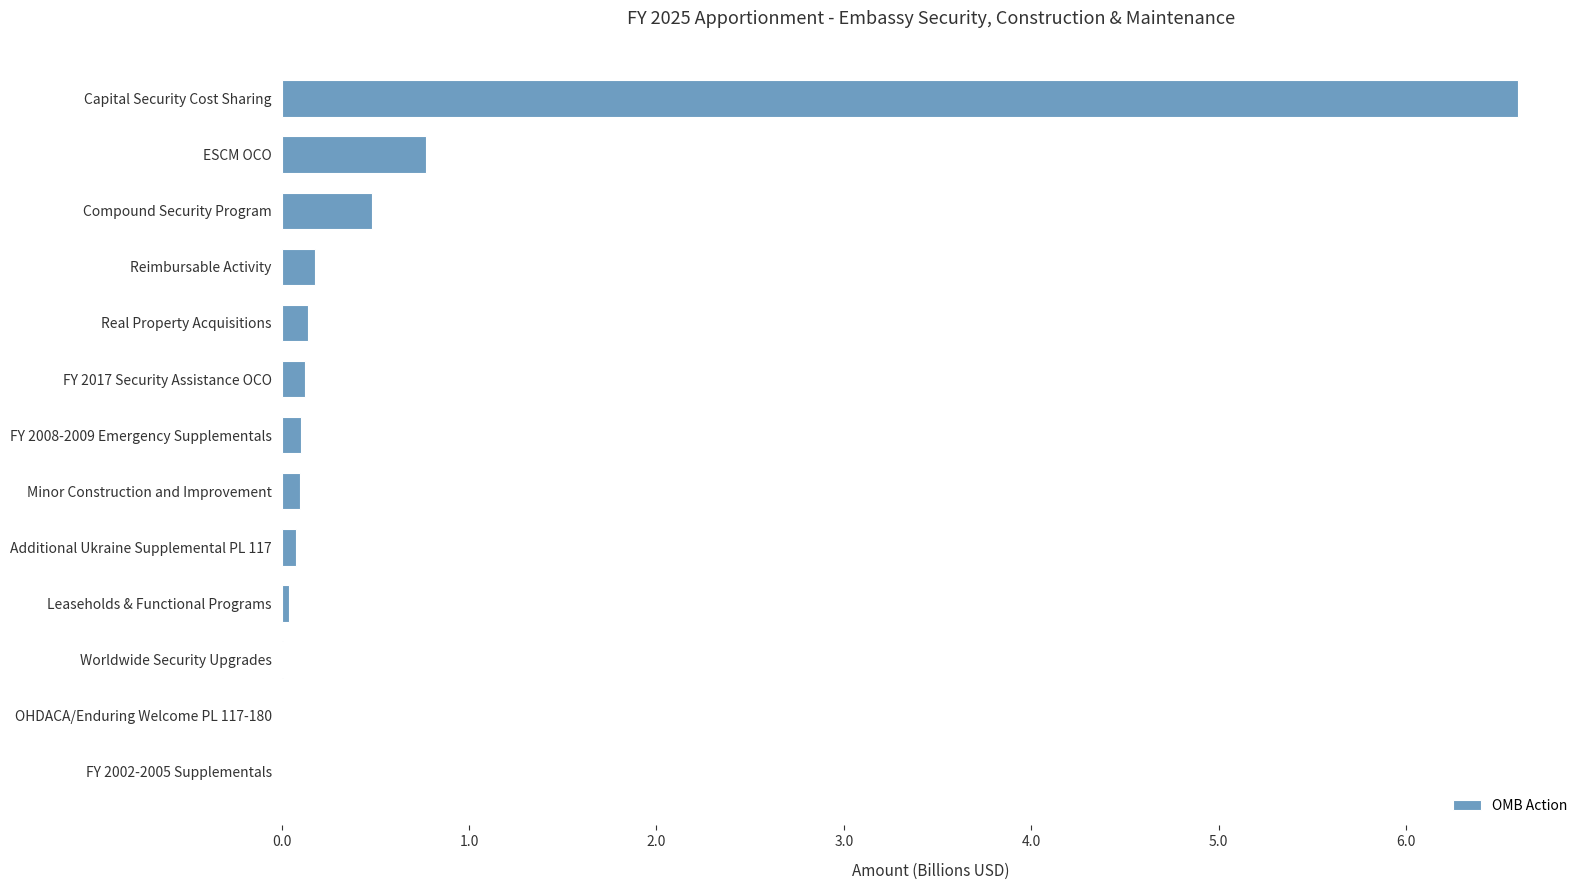

True or false: the data shows 0.8 at ESCM OCO.

True